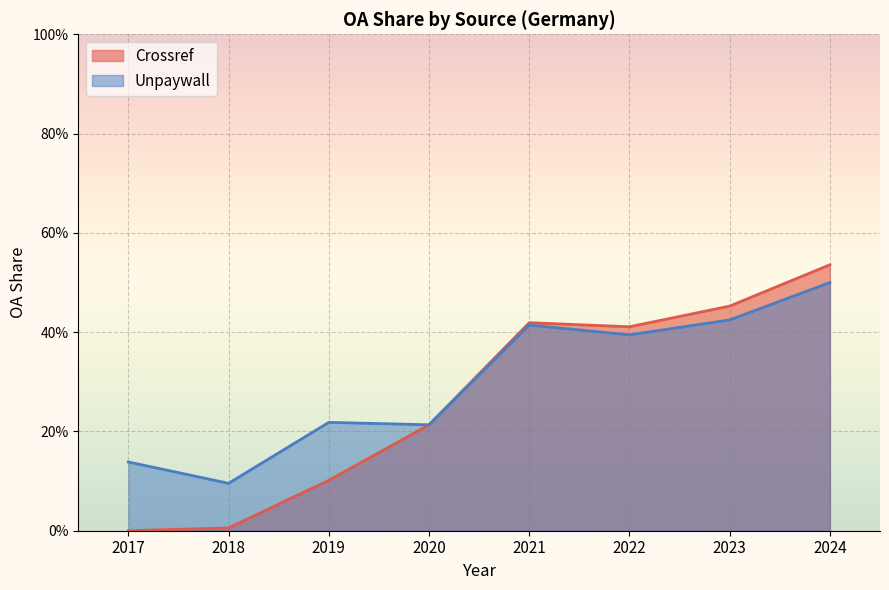

In Crossref, how many points are higher than both neighbors (excluding endpoints)?

1